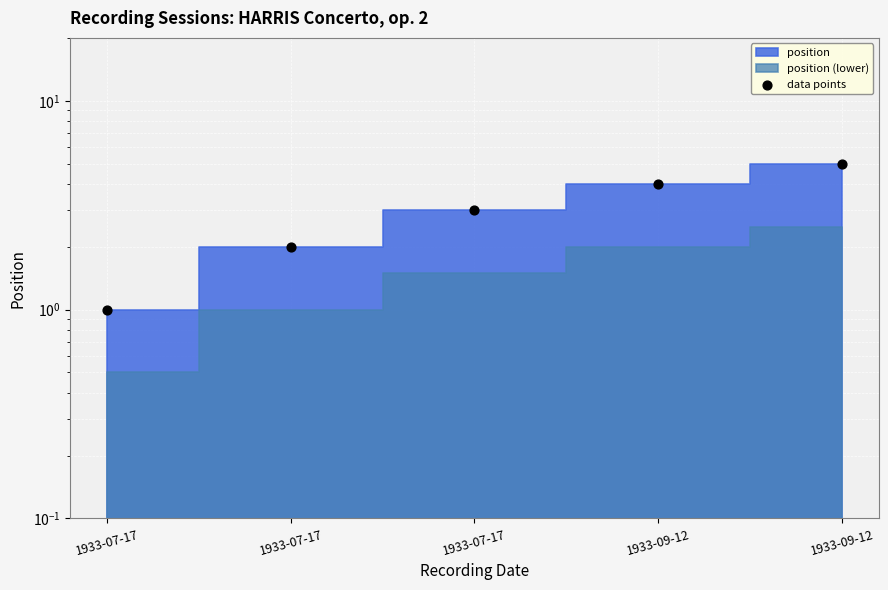

What is the change in value from 1933-07-17 to 1933-09-12?

+3